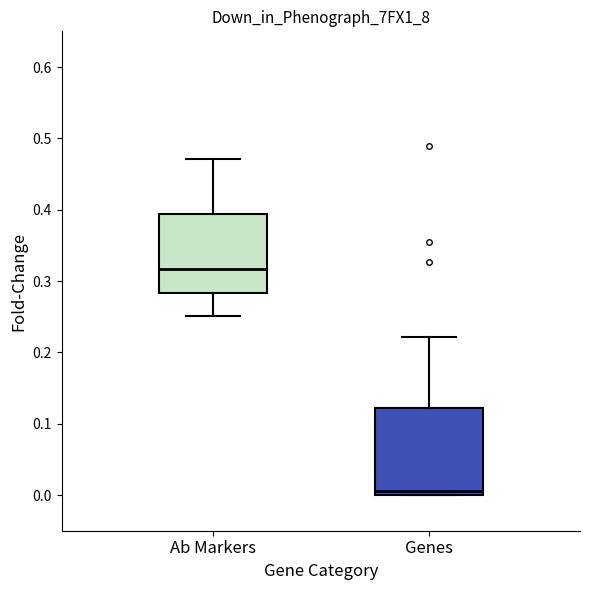

Reading left to right, read every box against the y-axis: the position of its median line, the range the box covers, and the ends of its whiskers. The values are not printed on the chart, so give them approximately, as read against the axis.

Ab Markers: median 0.32, box 0.28 to 0.39, whiskers 0.25 to 0.47
Genes: median 0.01, box 0.00 to 0.12, whiskers 0.00 to 0.22